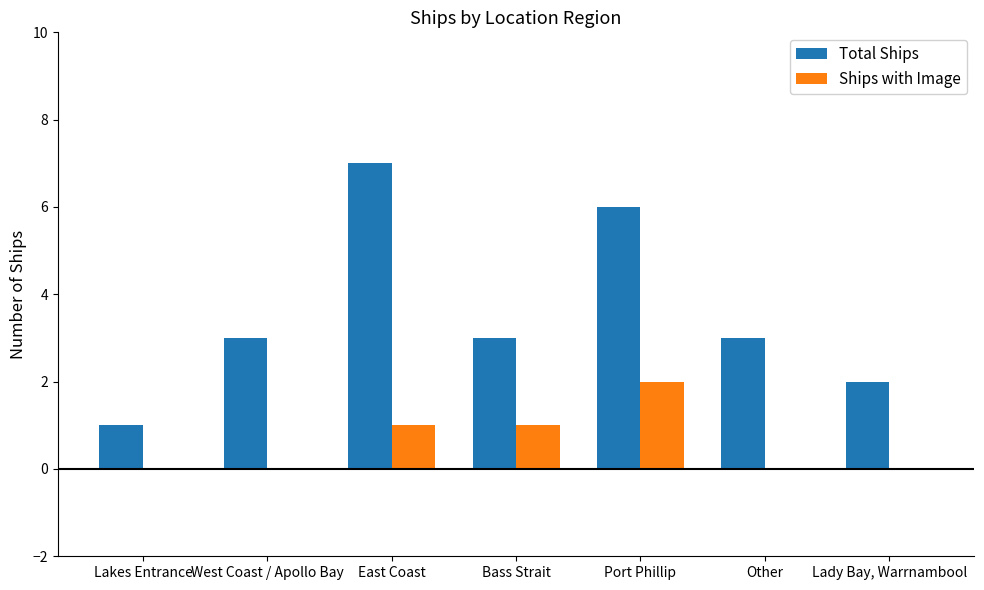

Count the number of categories in the chart.

7